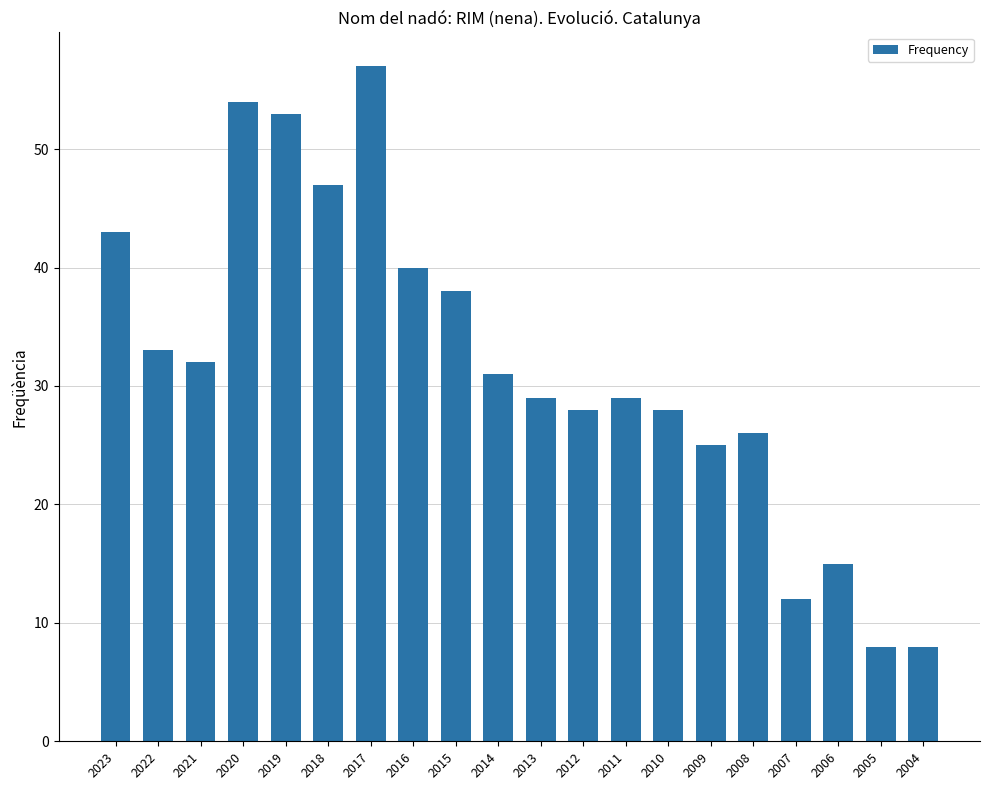

At which label does the data first exceed 31?

2023